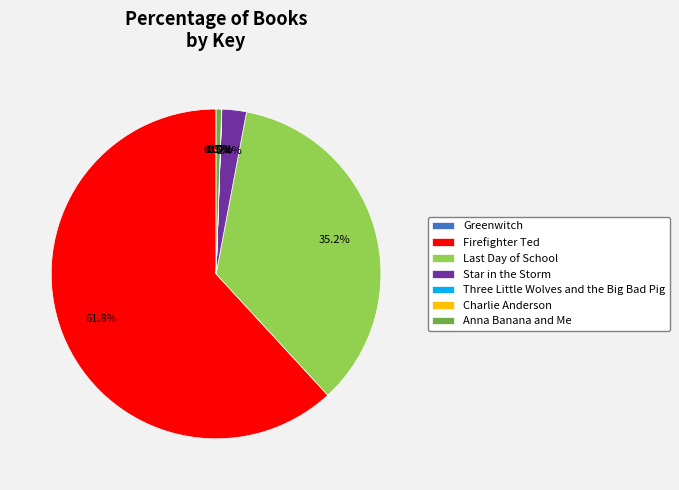

Which slice is the largest?

Firefighter Ted